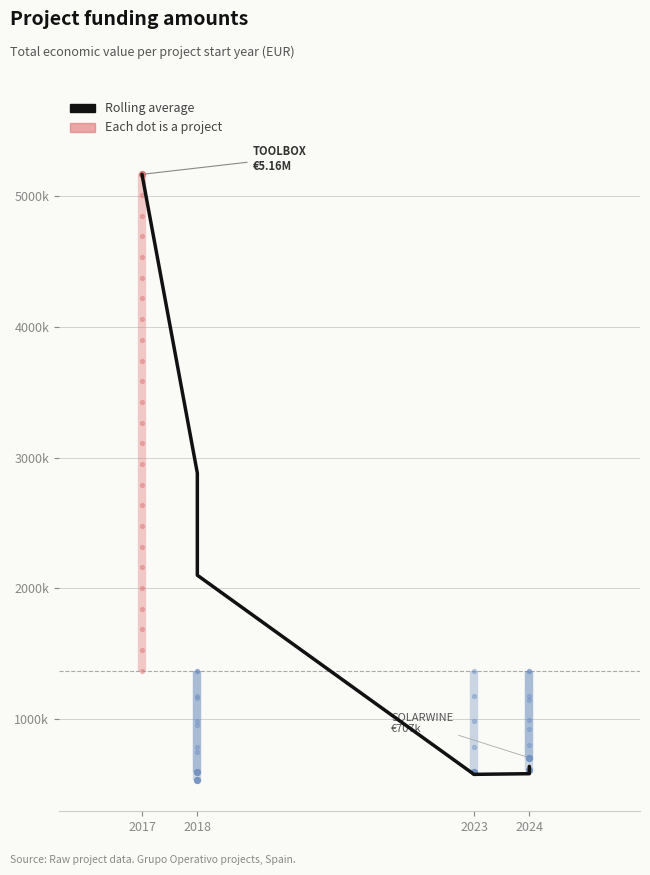

Between 2018 and 2023, which is larger?

2018